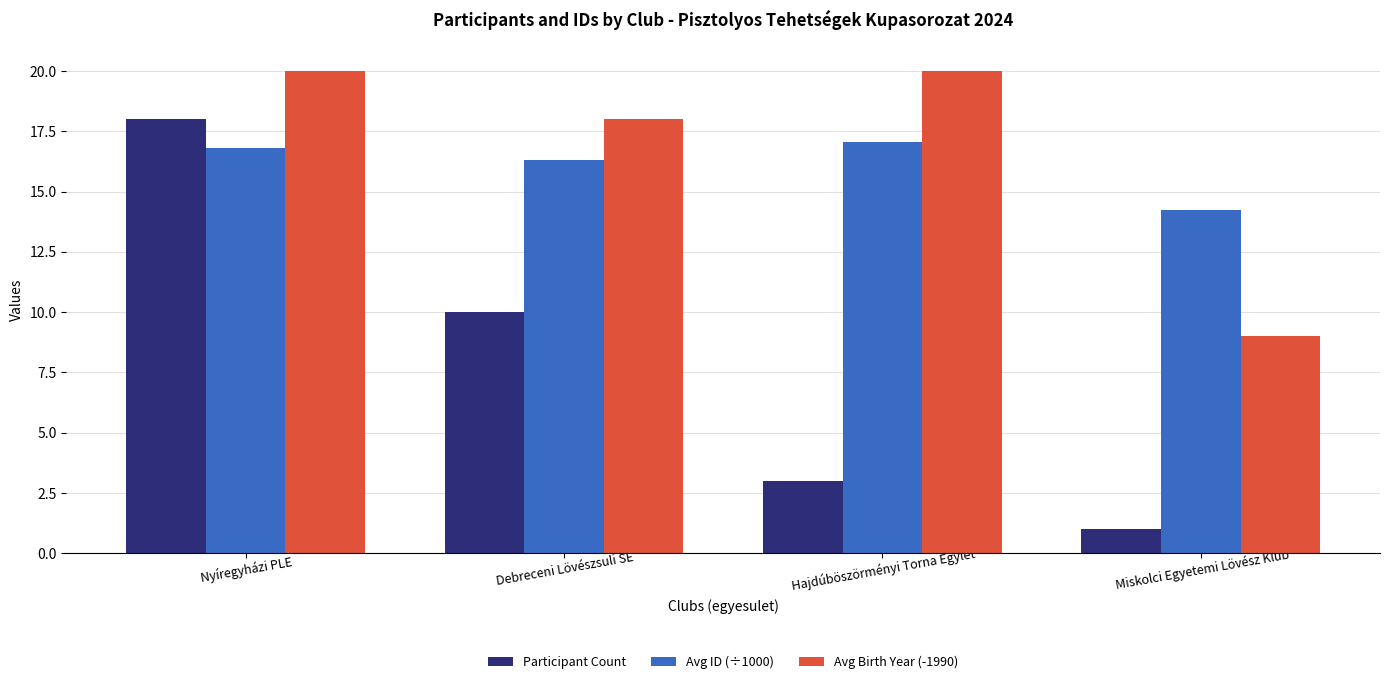

Rank the series at Debreceni Lövészsuli SE from highest to lowest value.

Avg Birth Year (-1990), Avg ID (÷1000), Participant Count